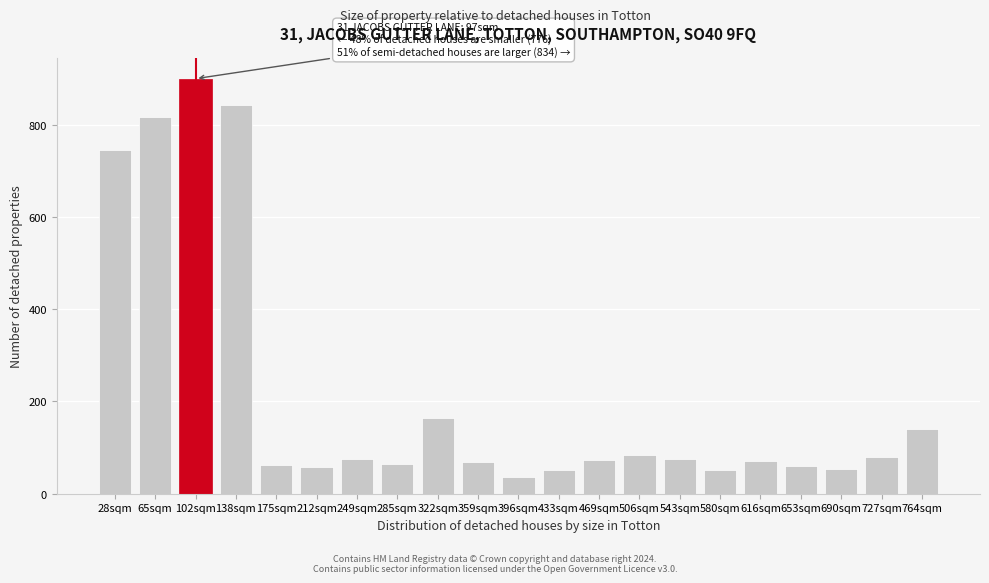

What is the sum of the values at 322sqm and 616sqm?

237